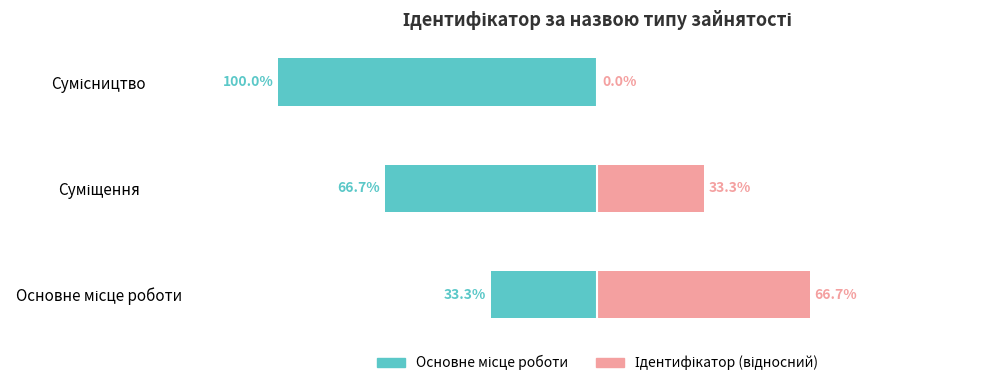

Is the value of Ідентифікатор at Сумісництво greater than the value of Основне місце роботи at Сумісництво?

Yes